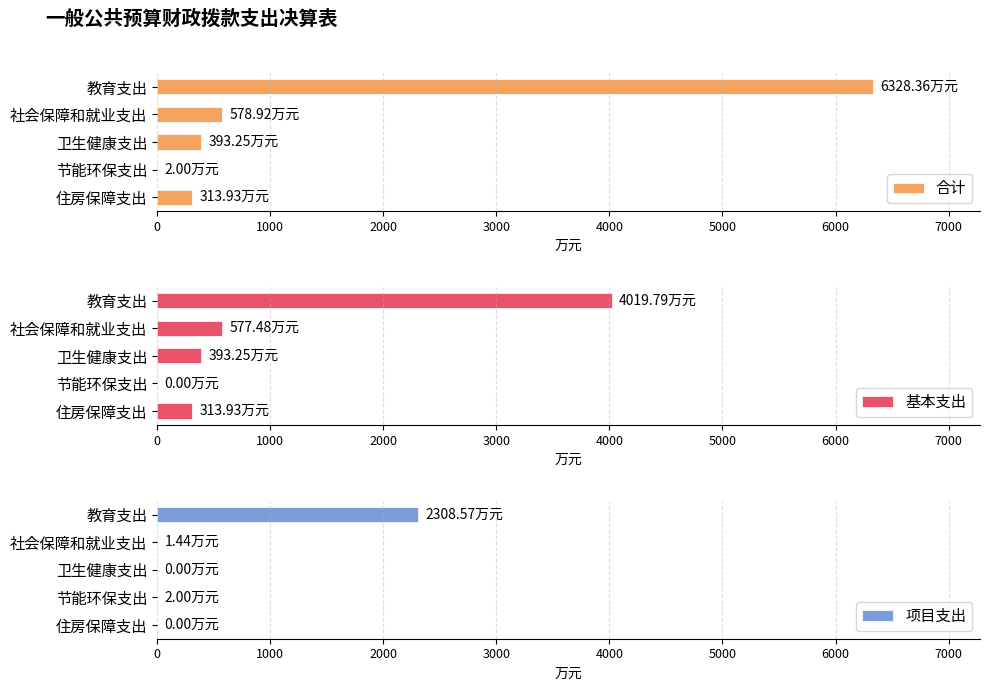

The value of 项目支出 at 住房保障支出 is -1106.6. True or false?

False